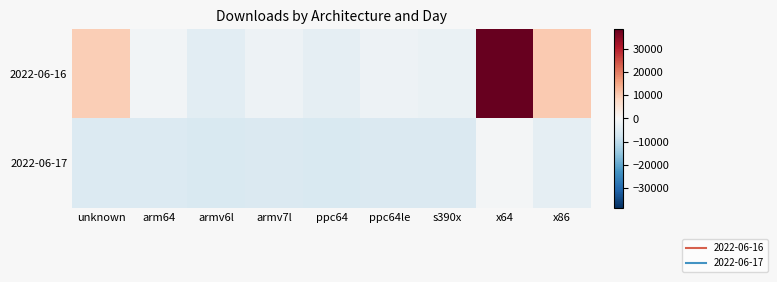

What is the total value across all series at x64?

37791.1